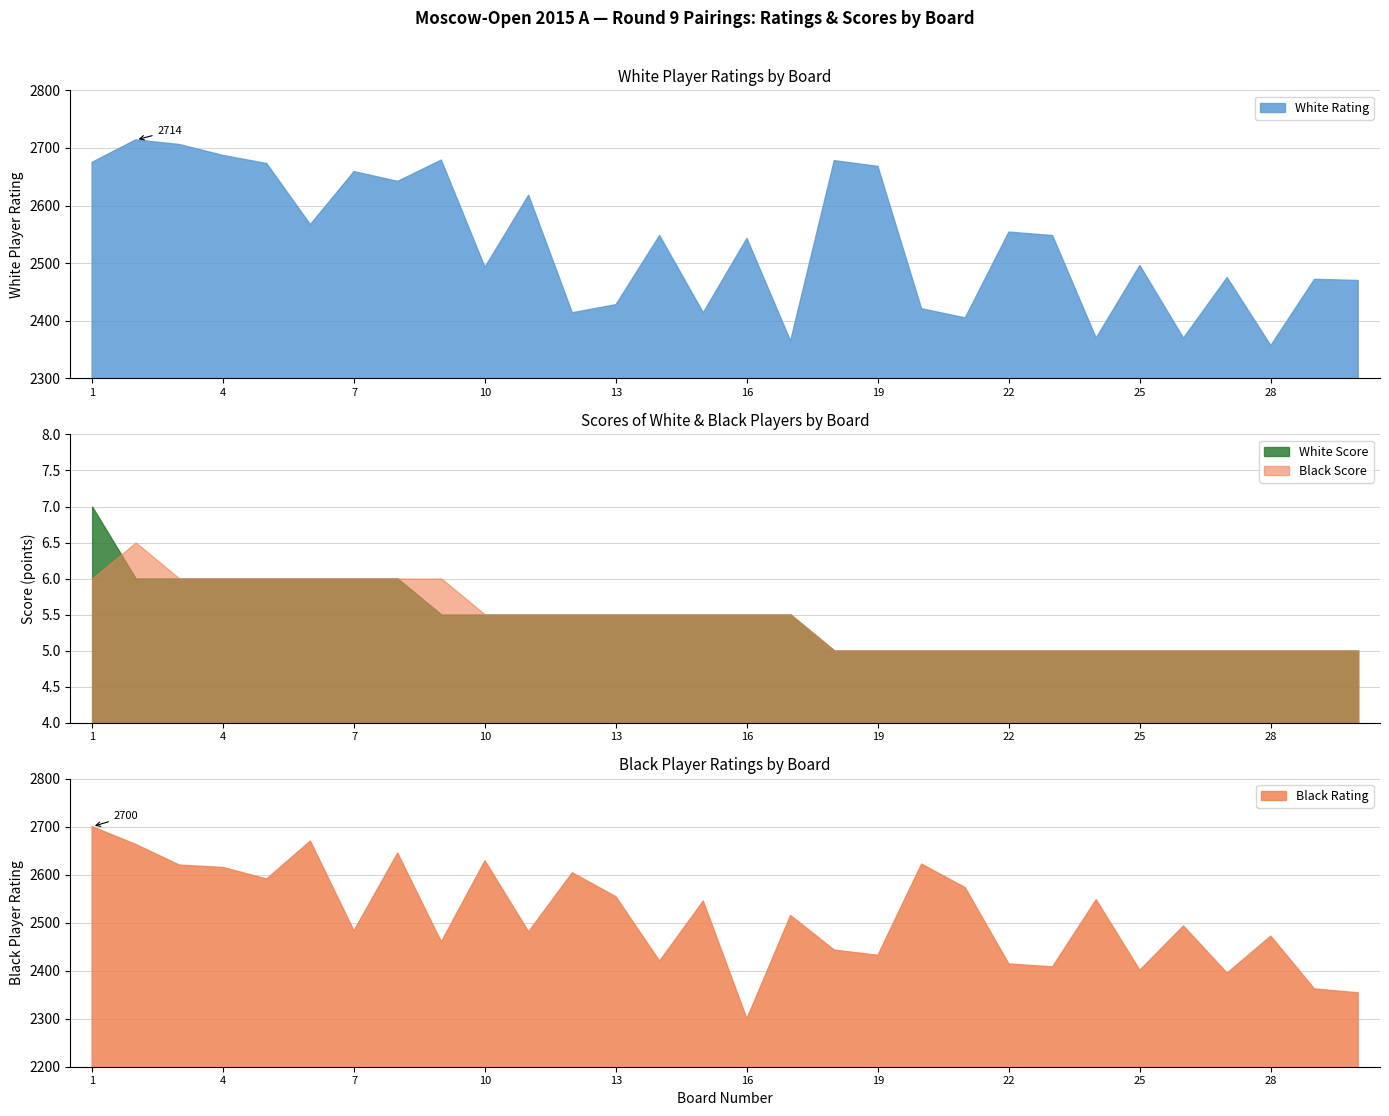

What is the total value across all series at 3?

5338.0